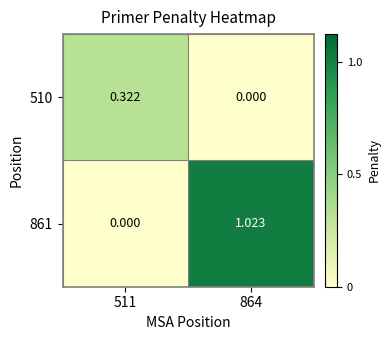

Is the value of 510 at 511 greater than the value of 861 at 511?

Yes